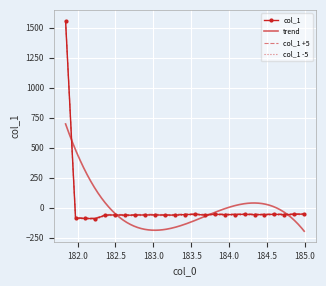

The chart shows a value of -87.4 at 184.2046578328. True or false?

False